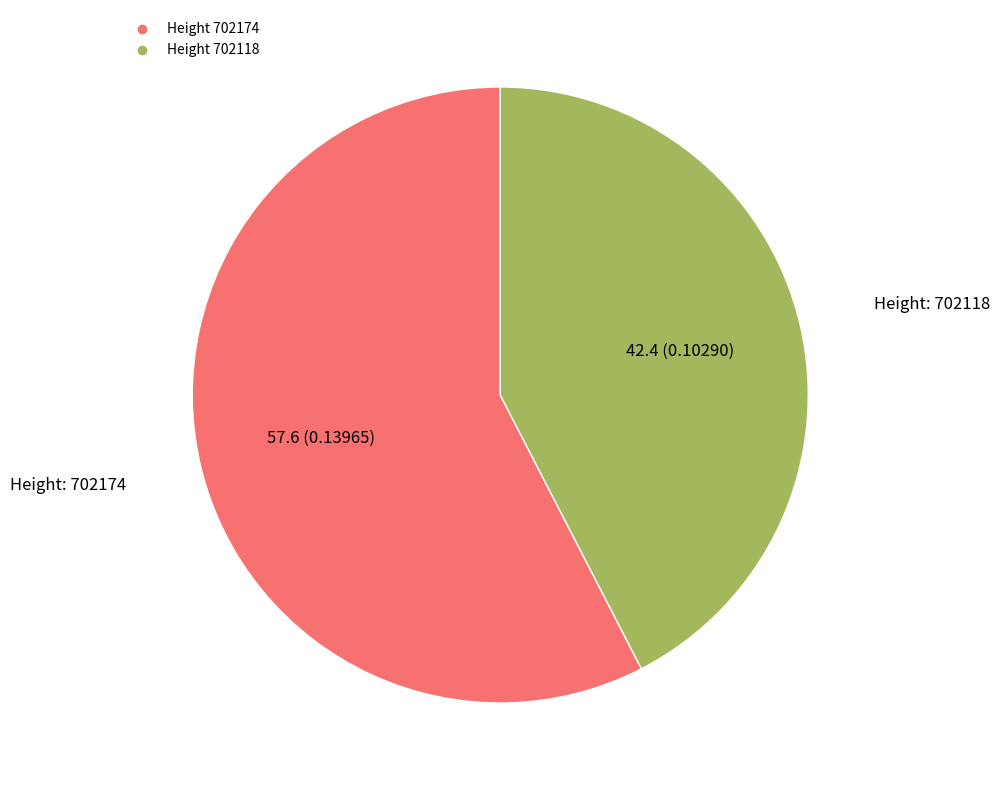

Is there a majority slice in this chart?

Yes